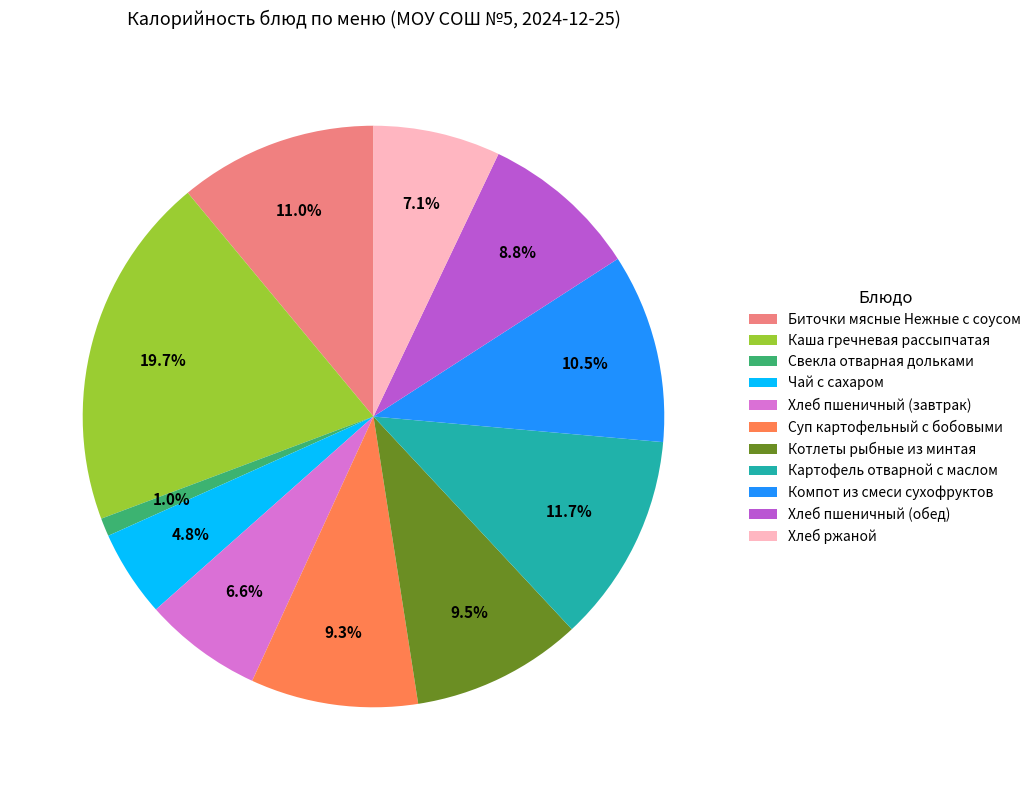

Approximately how many times larger is the value at Биточки мясные Нежные с соусом compared to Хлеб пшеничный (завтрак)?

1.7